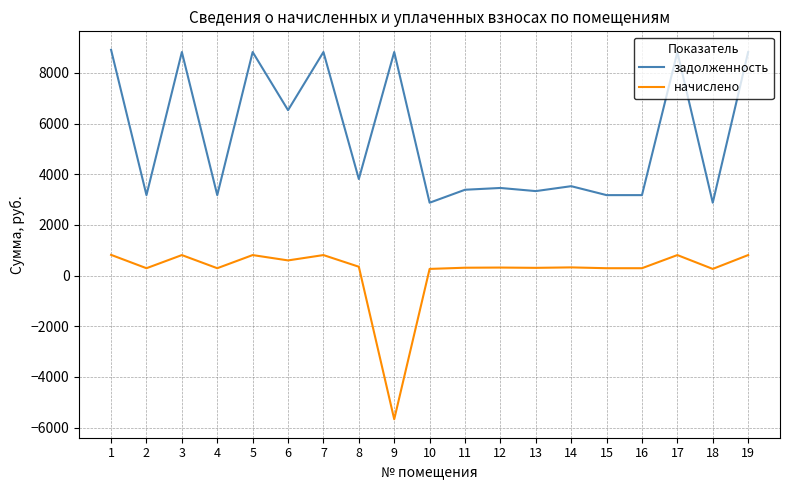

What is the maximum value for задолженность?

8908.2